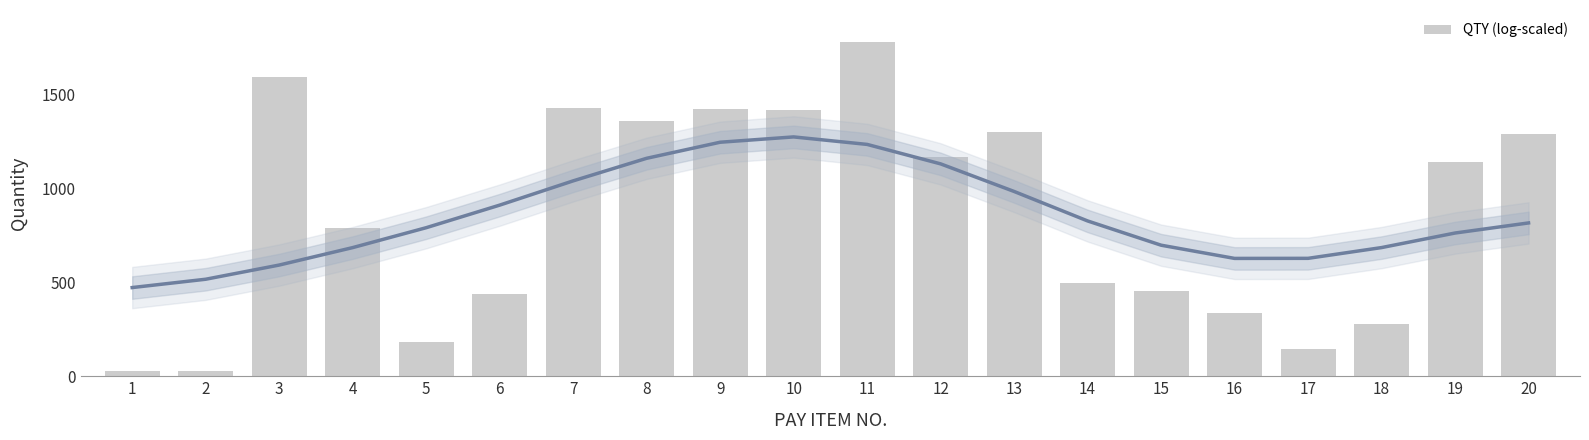

Approximately how many times larger is the value at 7 compared to 19?

1.3